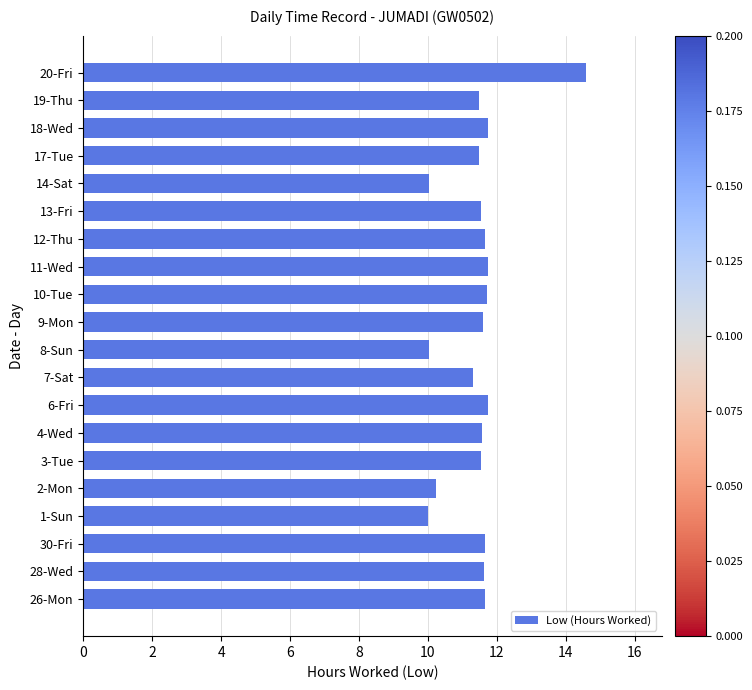

What is the smallest value displayed?

10.0